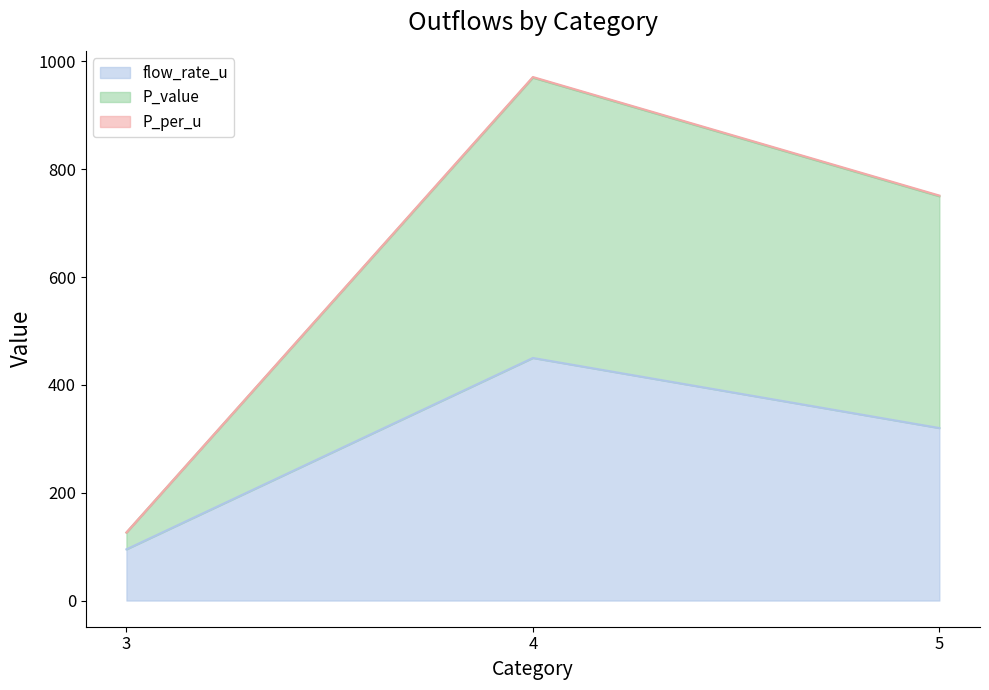

What is the minimum value for flow_rate_u?

95.0